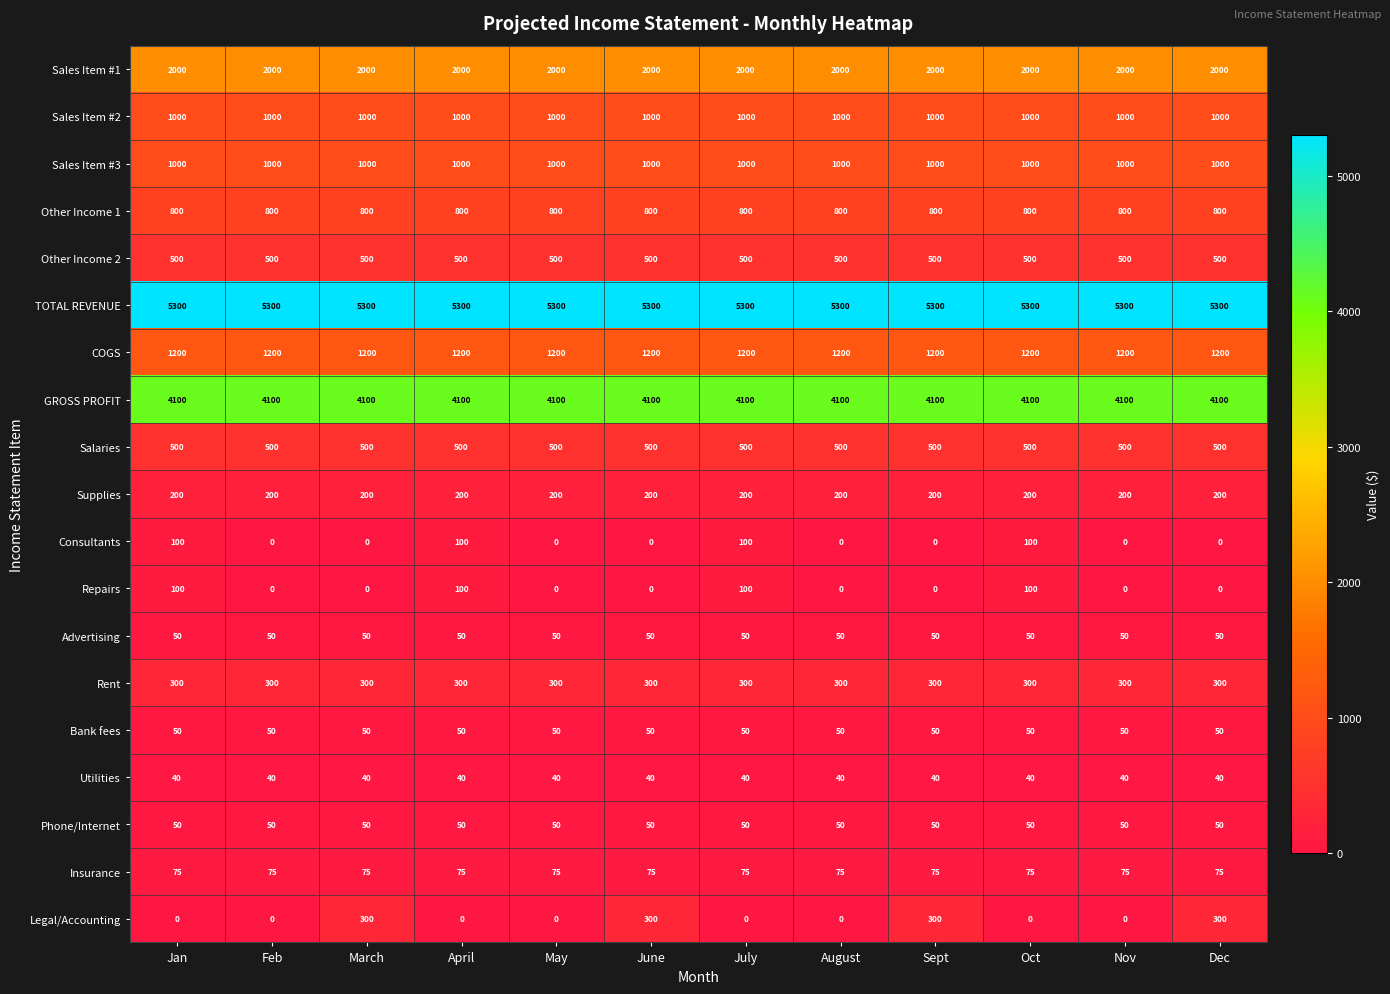

Is it true that GROSS PROFIT equals 1097 at Sept?

False